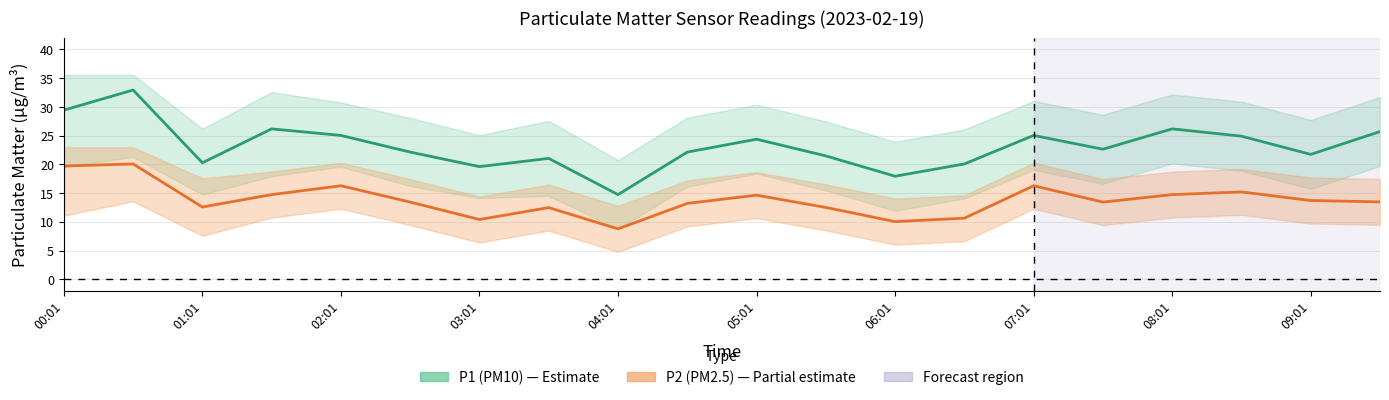

Reading left to right, extract all data points from this chart.

P1 (PM10): 29.4	32.9	20.3	26.2	25.0	22.1	19.6	21.0	14.7	22.1	24.4	21.5	17.9	20.1	25.0	22.6	26.2	24.9	21.7	25.7
P2 (PM2.5): 19.7	20.1	12.6	14.7	16.3	13.4	10.4	12.5	8.8	13.2	14.6	12.5	10.0	10.6	16.3	13.4	14.7	15.2	13.7	13.5